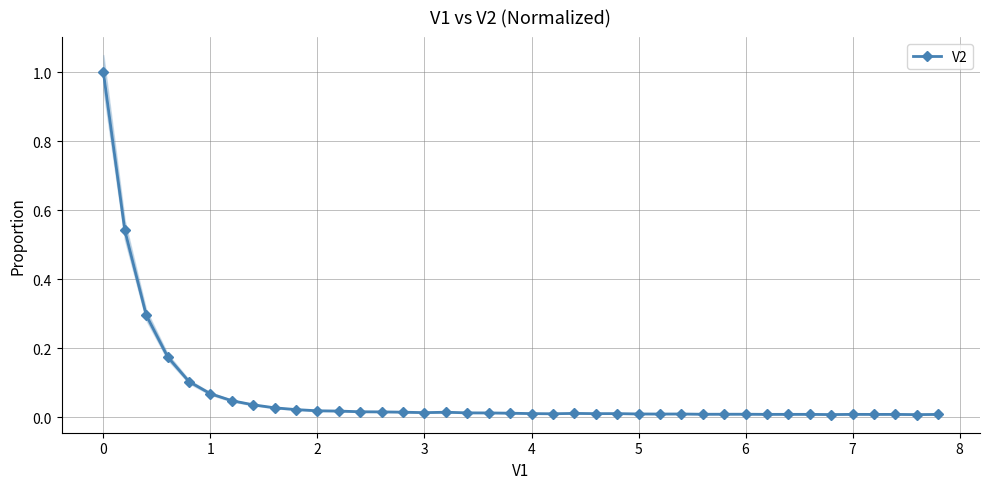

How many points are higher than both their immediate neighbors (excluding endpoints)?

8